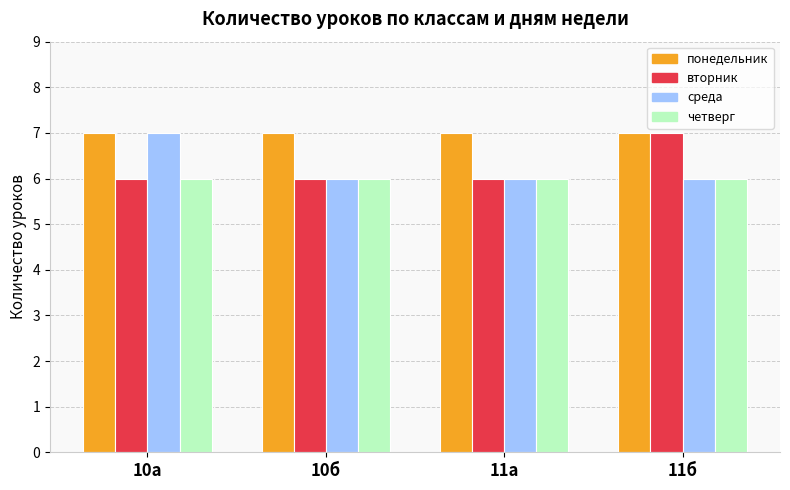

What is the label of the 3rd bar from the right?

10б